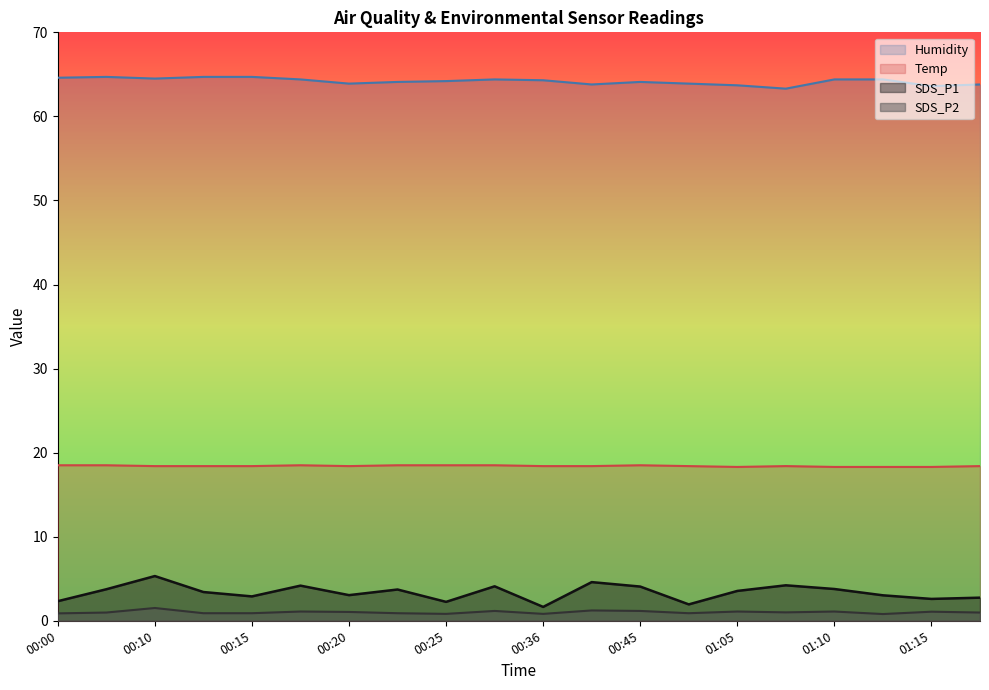

What position from the left is 01:15?

19